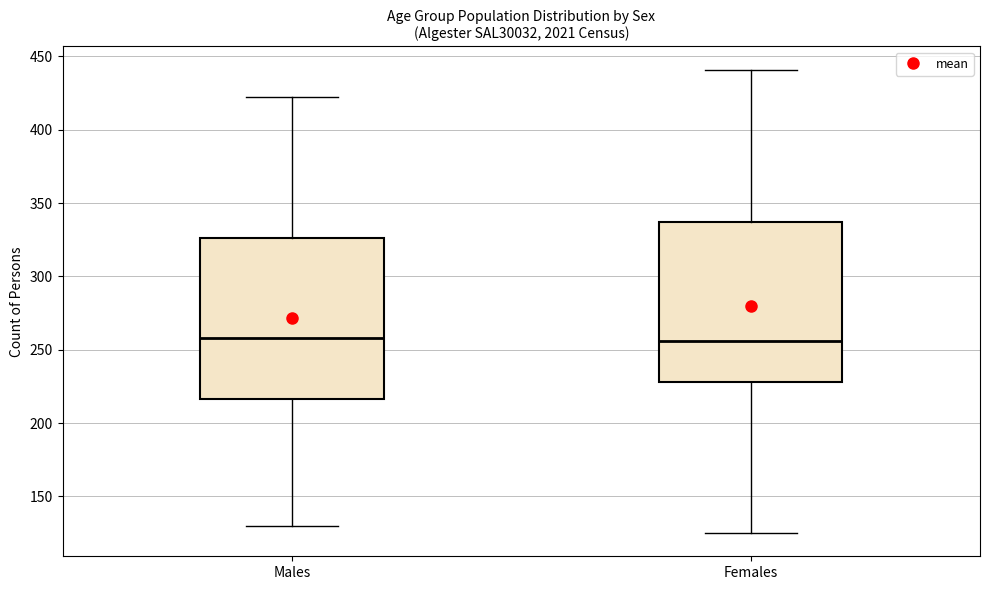

Reading left to right, transcribe this box plot: for each box, give where its median line is, the range the box spans, and where its two whiskers end, as read against the y-axis. The values are not printed on the chart, so give them approximately, as read against the axis.

Males: median 260, box 215 to 325, whiskers 130 to 420
Females: median 255, box 230 to 335, whiskers 125 to 440